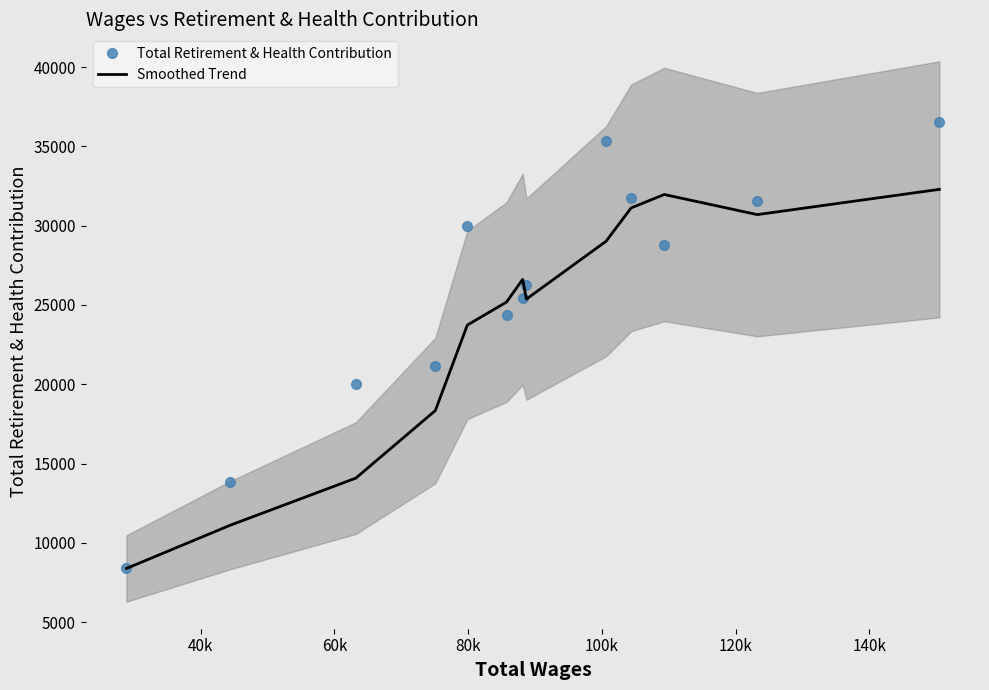

What is the minimum value for Total Retirement & Health Contribution?

8382.0